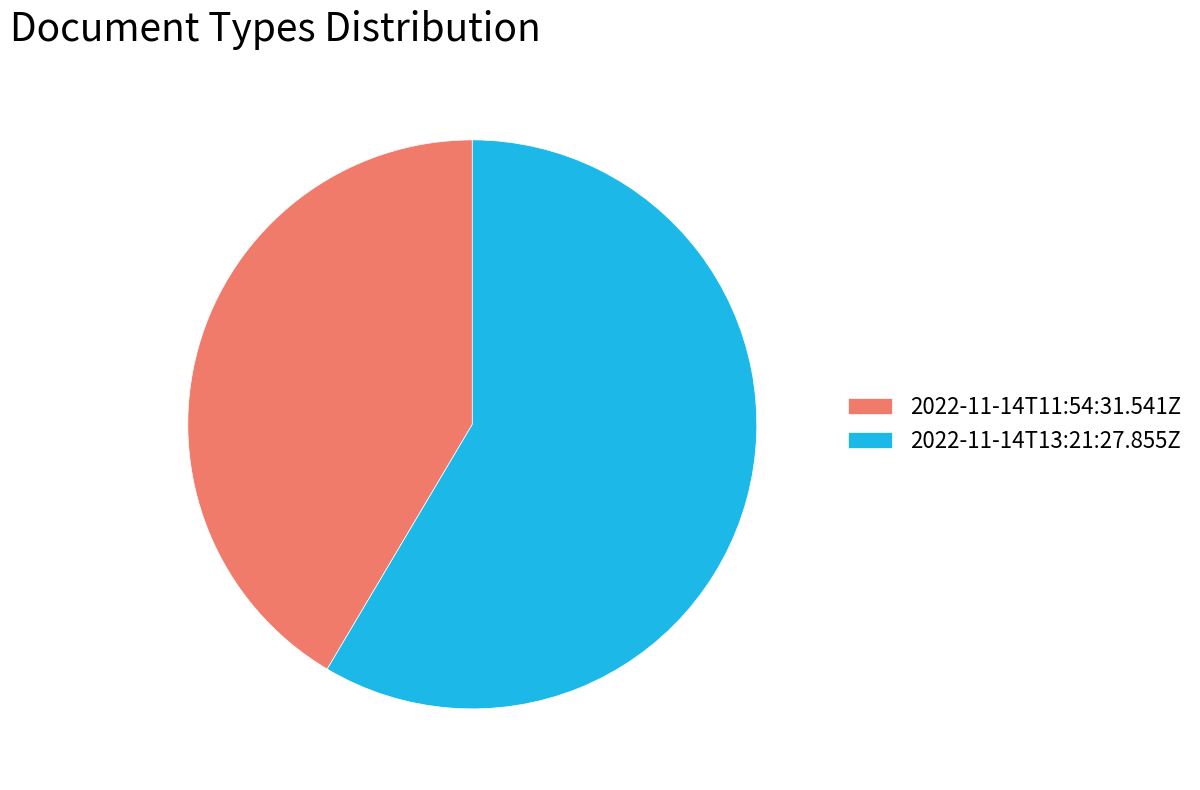

True or false: 2022-11-14T11:54:31.541Z accounts for 33% of the total.

False